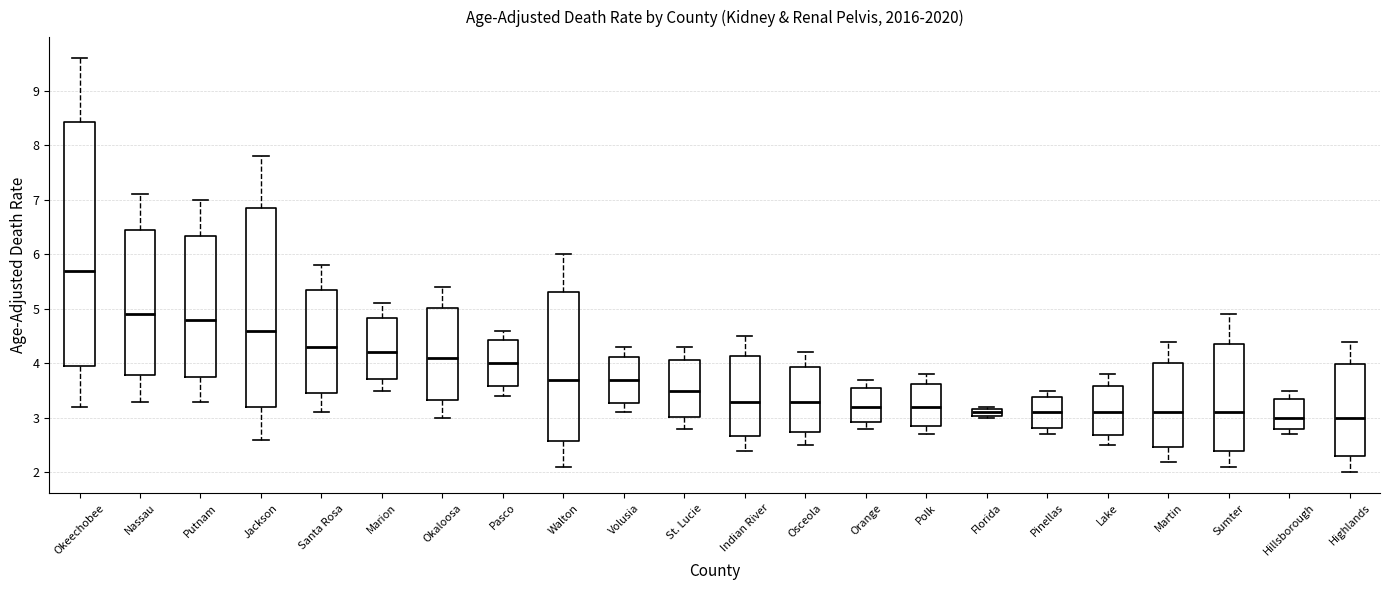

Which box is the tallest, from its lower edge to its upper edge?

Okeechobee